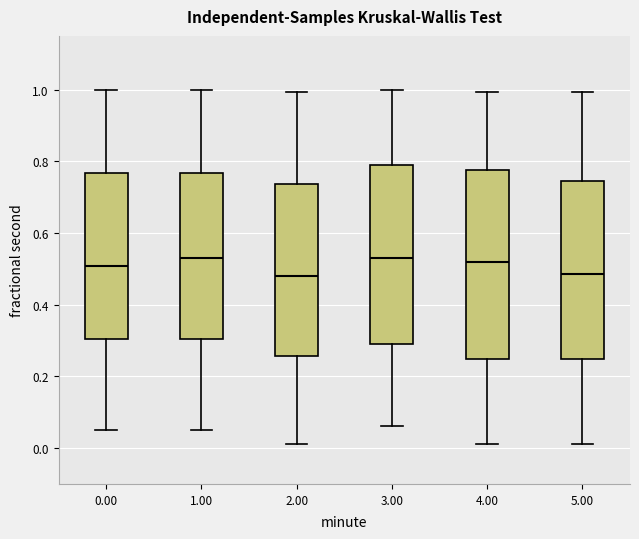

Reading left to right, transcribe this box plot: for each box, give where its median line is, the range the box spans, and where its two whiskers end, as read against the y-axis. The values are not printed on the chart, so give them approximately, as read against the axis.

0.00: median 0.50, box 0.30 to 0.76, whiskers 0.06 to 1.00
1.00: median 0.52, box 0.30 to 0.76, whiskers 0.06 to 1.00
2.00: median 0.48, box 0.26 to 0.74, whiskers 0.02 to 1.00
3.00: median 0.52, box 0.30 to 0.78, whiskers 0.06 to 1.00
4.00: median 0.52, box 0.24 to 0.78, whiskers 0.02 to 1.00
5.00: median 0.48, box 0.24 to 0.74, whiskers 0.02 to 1.00